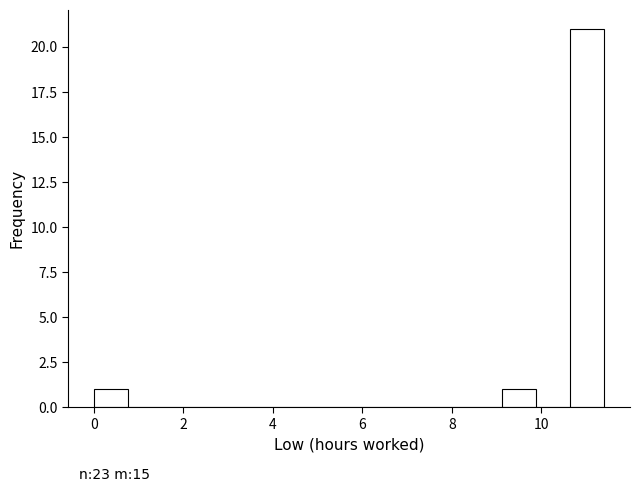

Around what value on the x-axis is the tallest bar? Give the approximate position of its centre, as read against the axis.

11.0